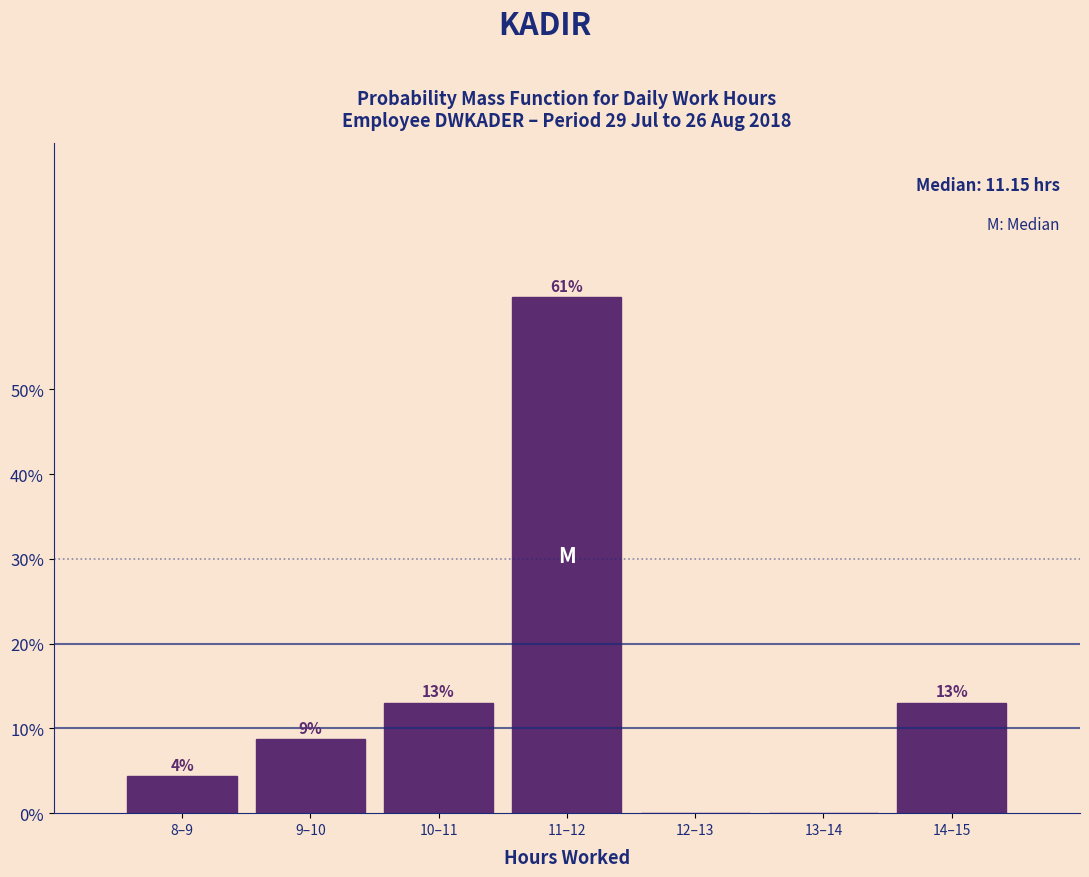

The value at 12–13 is 0.0. True or false?

True